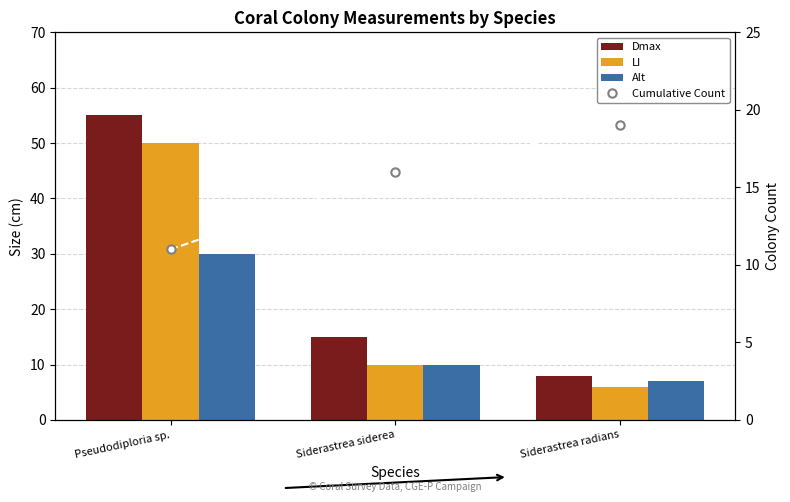

The LI series shows 10 at Siderastrea siderea. True or false?

True